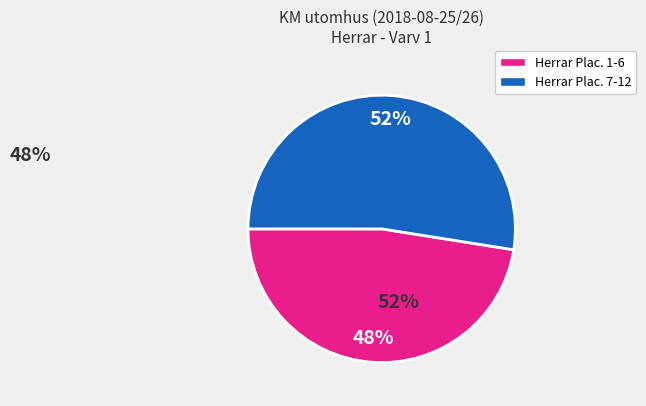

To the nearest percent, what is the average slice percentage?

50%